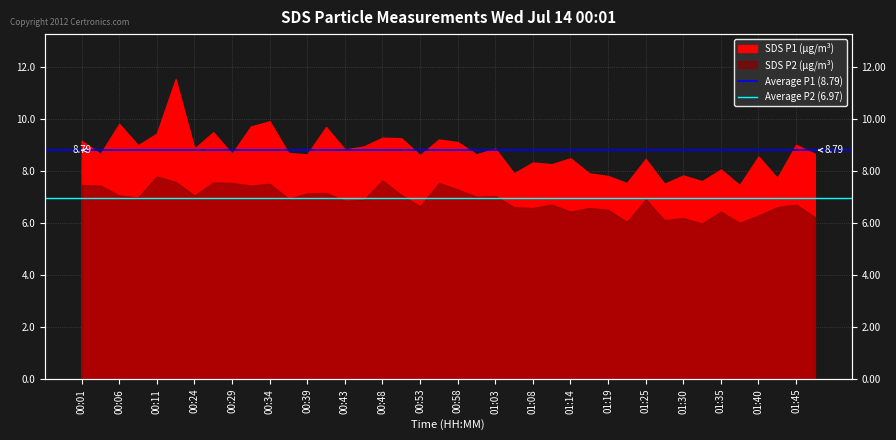

Count the number of data series in this chart.

2